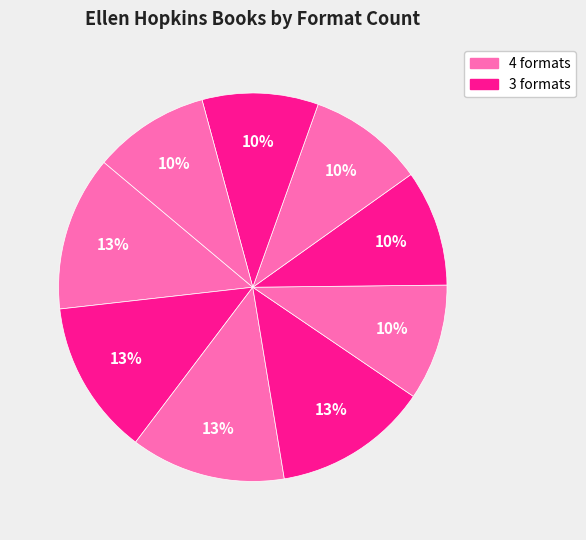

How many segments does this pie chart have?

9